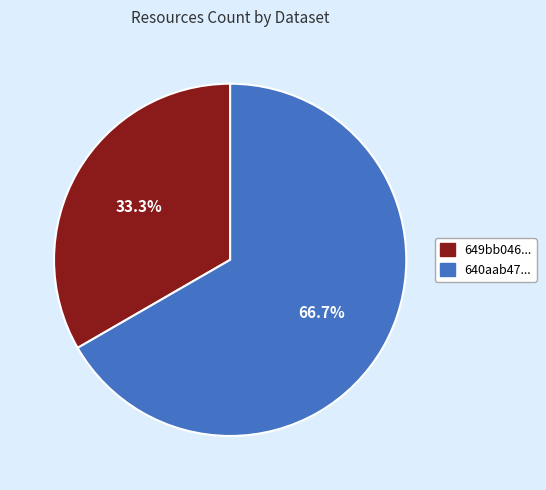

Is there any slice that represents more than half of the pie?

Yes